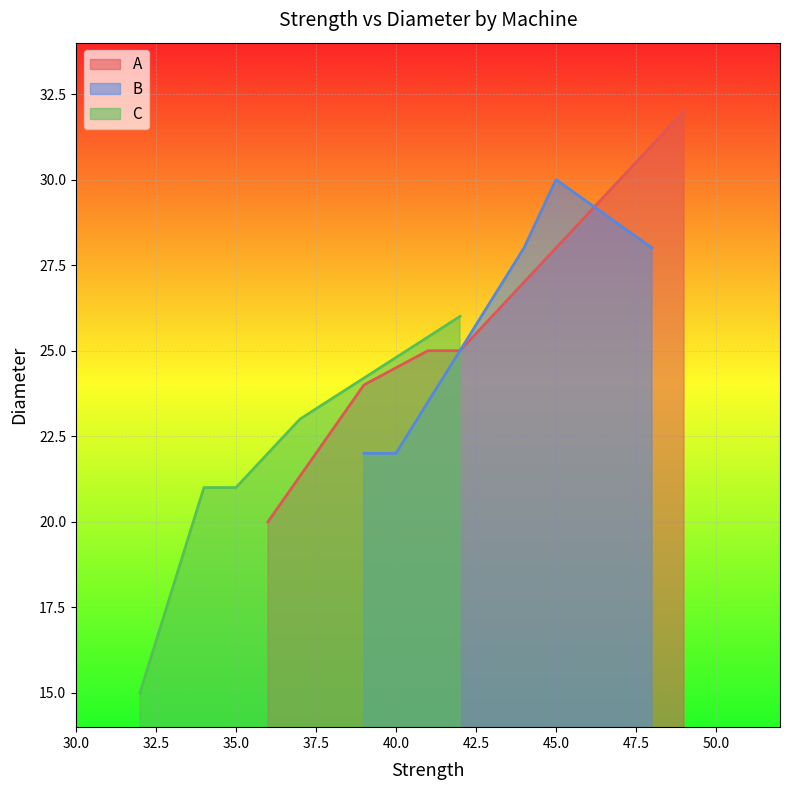

What is the difference between the second highest and minimum values in the B series?

6